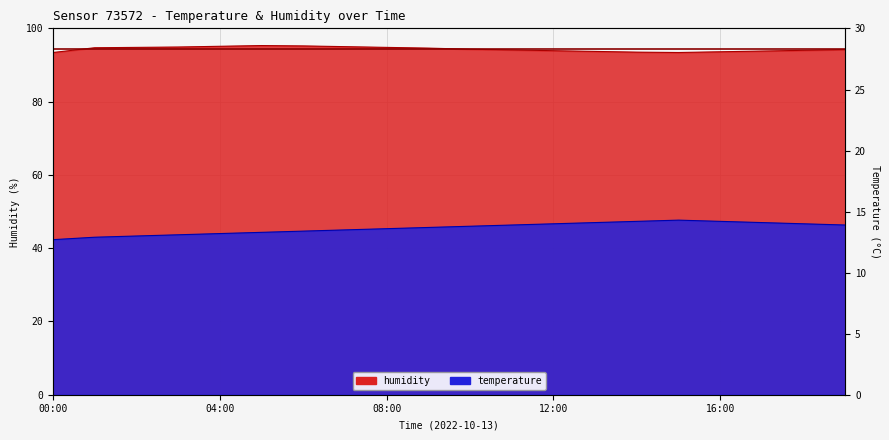

Reading left to right, extract all data points from this chart.

humidity: 00:00=93.4	01:00=94.7	02:00=94.8	03:00=94.9	04:00=95.1	05:00=95.3	06:00=95.2	07:00=95.0	08:00=94.8	09:00=94.6	10:00=94.3	11:00=94.1	12:00=93.9	13:00=93.7	14:00=93.5	15:00=93.4	16:00=93.6	17:00=93.8	18:00=94.0	19:00=94.2
temperature: 00:00=42.3	01:00=43.0	02:00=43.3	03:00=43.7	04:00=44.0	05:00=44.3	06:00=44.7	07:00=45.0	08:00=45.3	09:00=45.7	10:00=46.0	11:00=46.3	12:00=46.7	13:00=47.0	14:00=47.3	15:00=47.6	16:00=47.3	17:00=47.0	18:00=46.7	19:00=46.3